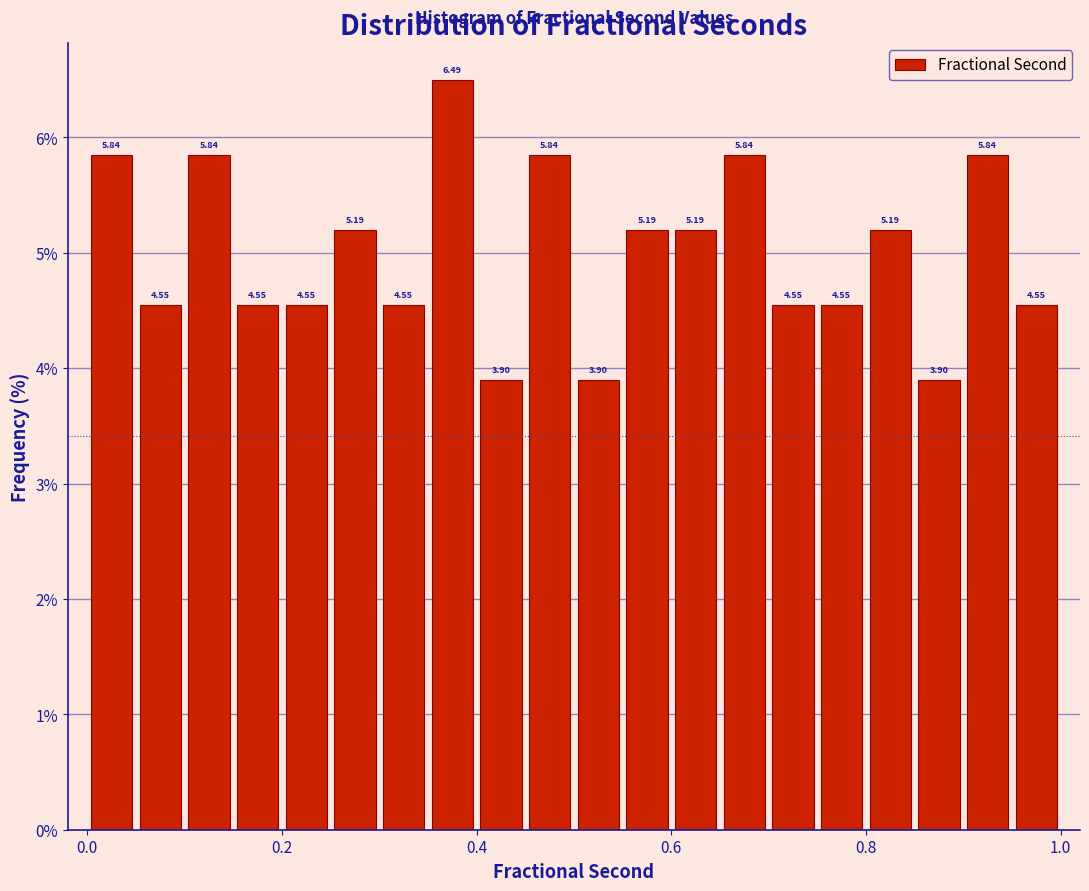

Around what value on the x-axis is the tallest bar? Give the approximate position of its centre, as read against the axis.

0.38